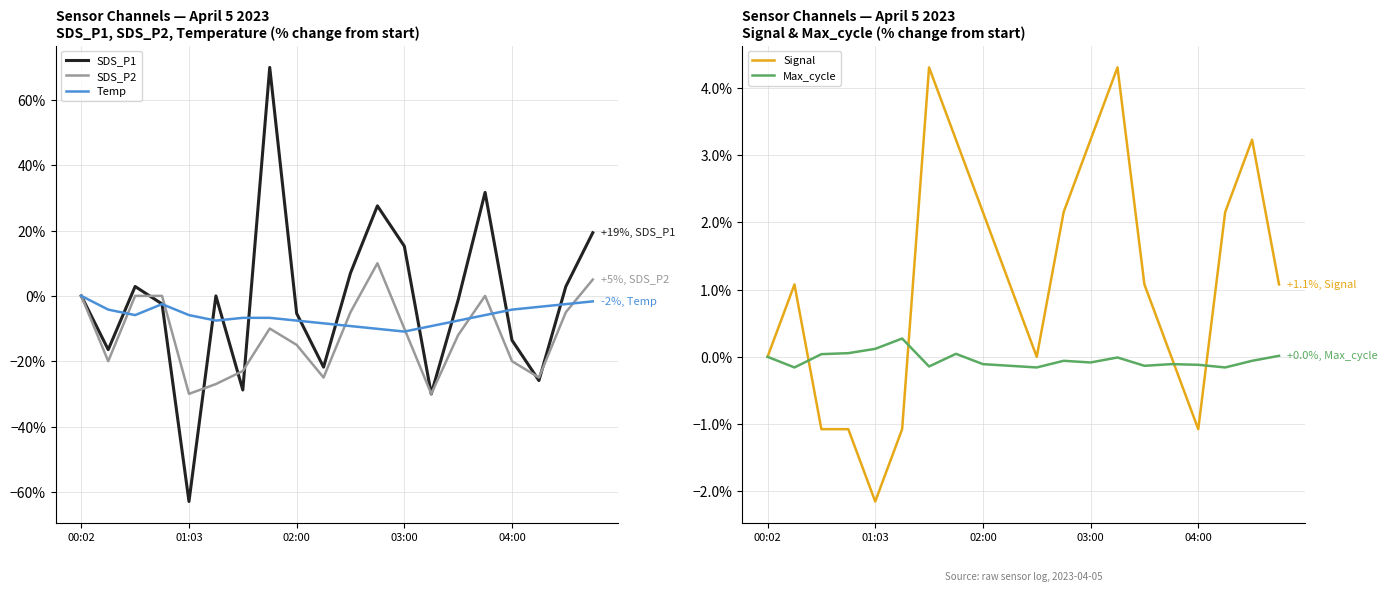

What is the label of the 10th point from the left?

9